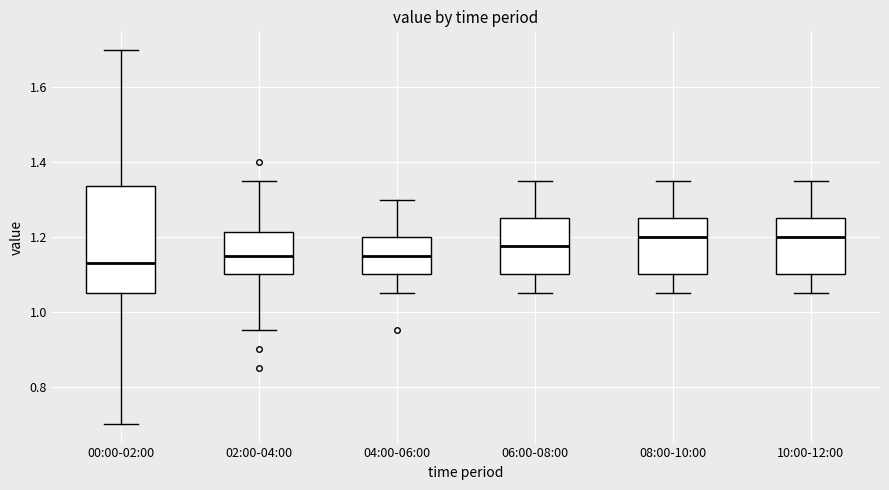

Comparing the boxes themselves (not the whiskers), which one is the tallest?

00:00-02:00